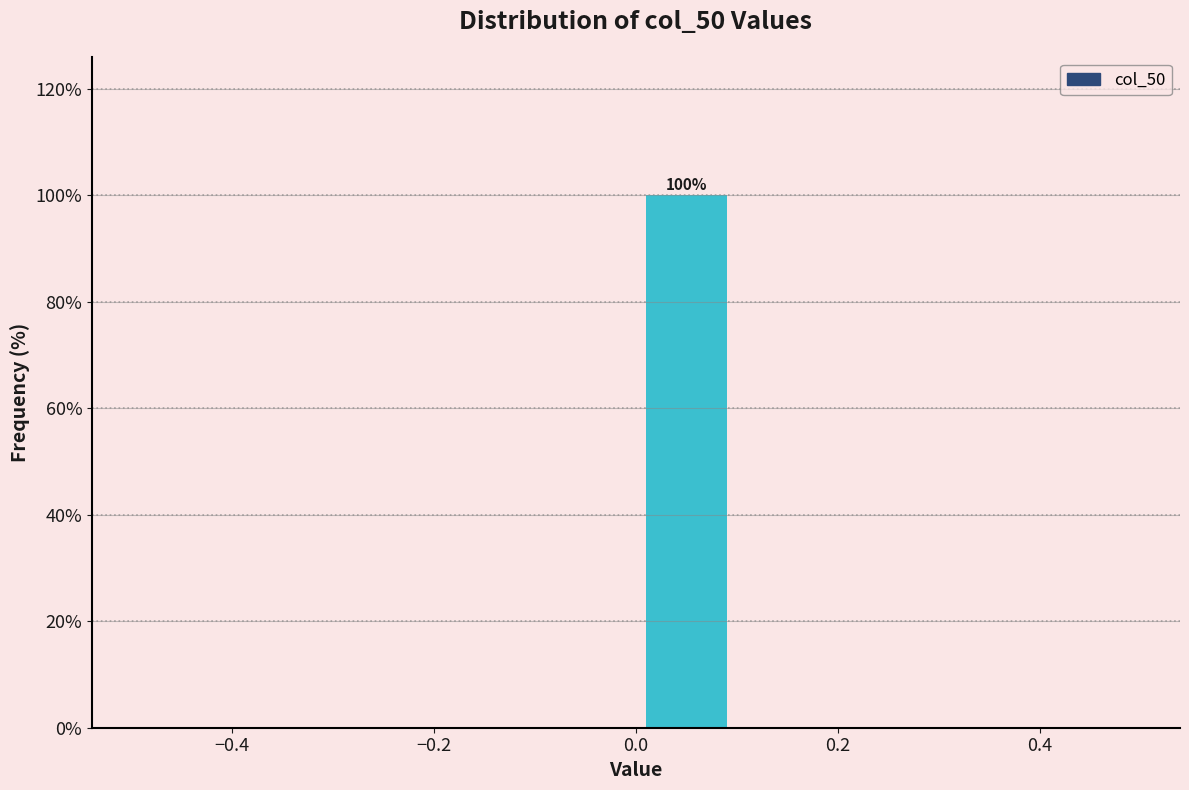

Which range on the x-axis has the tallest bar?

0.0 to 0.1